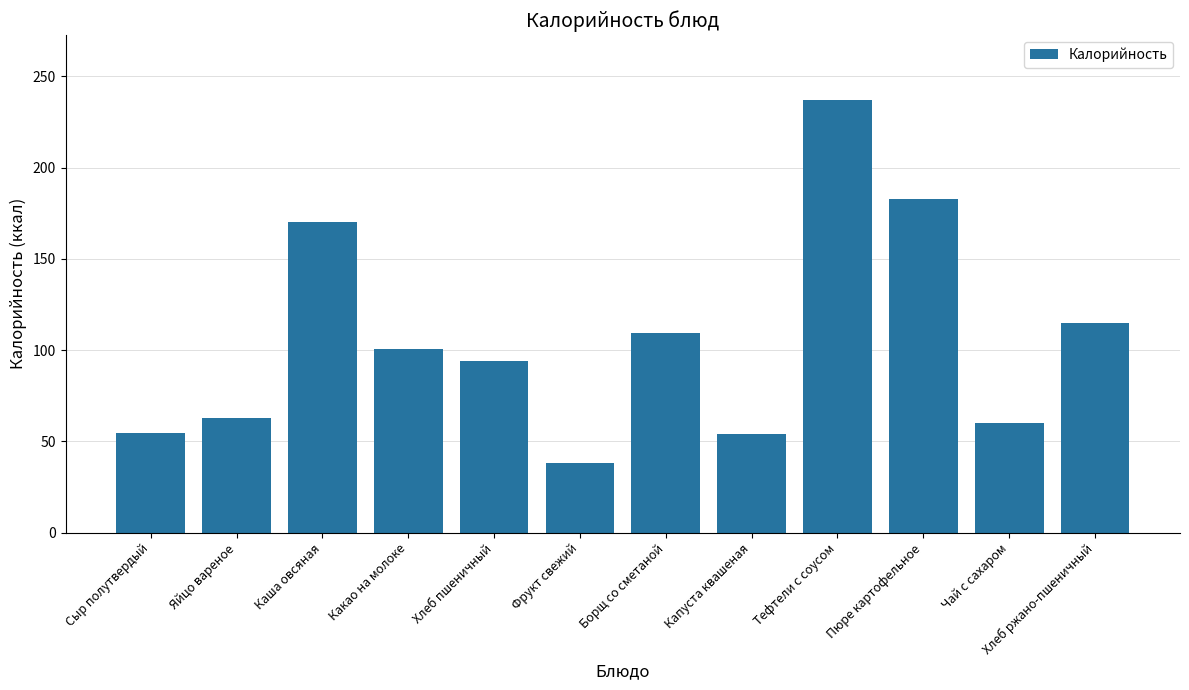

How many data points are above 100?

6